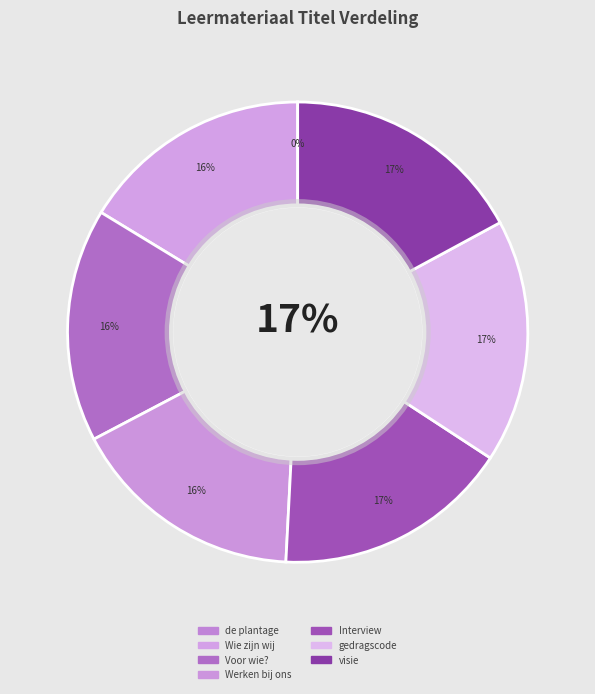

Count the number of slices in the pie.

7